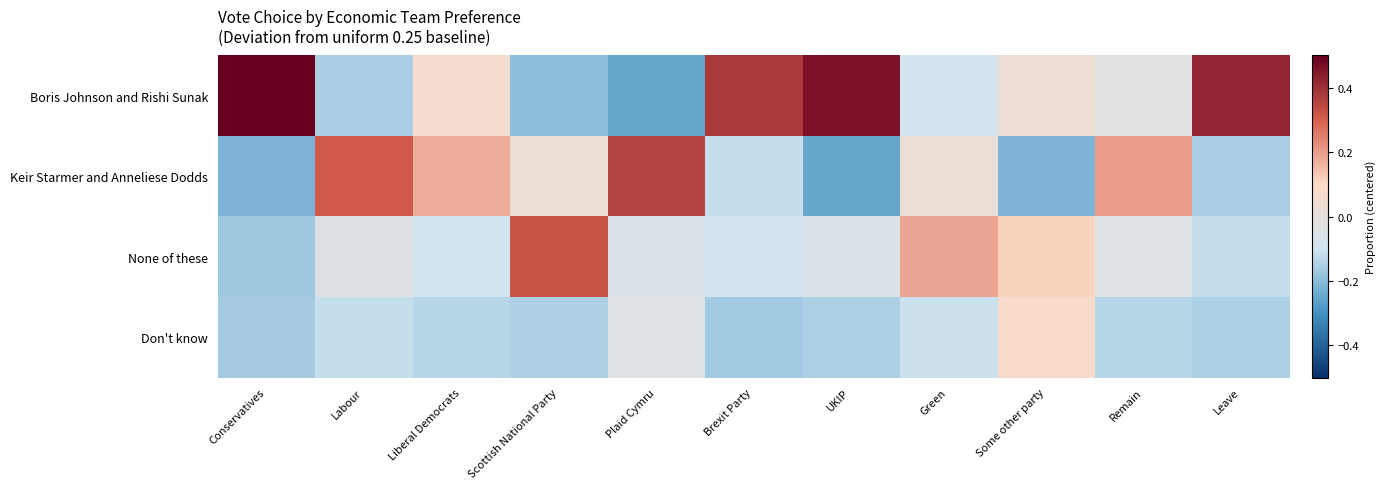

Which series has the widest spread of values?

Boris Johnson and Rishi Sunak